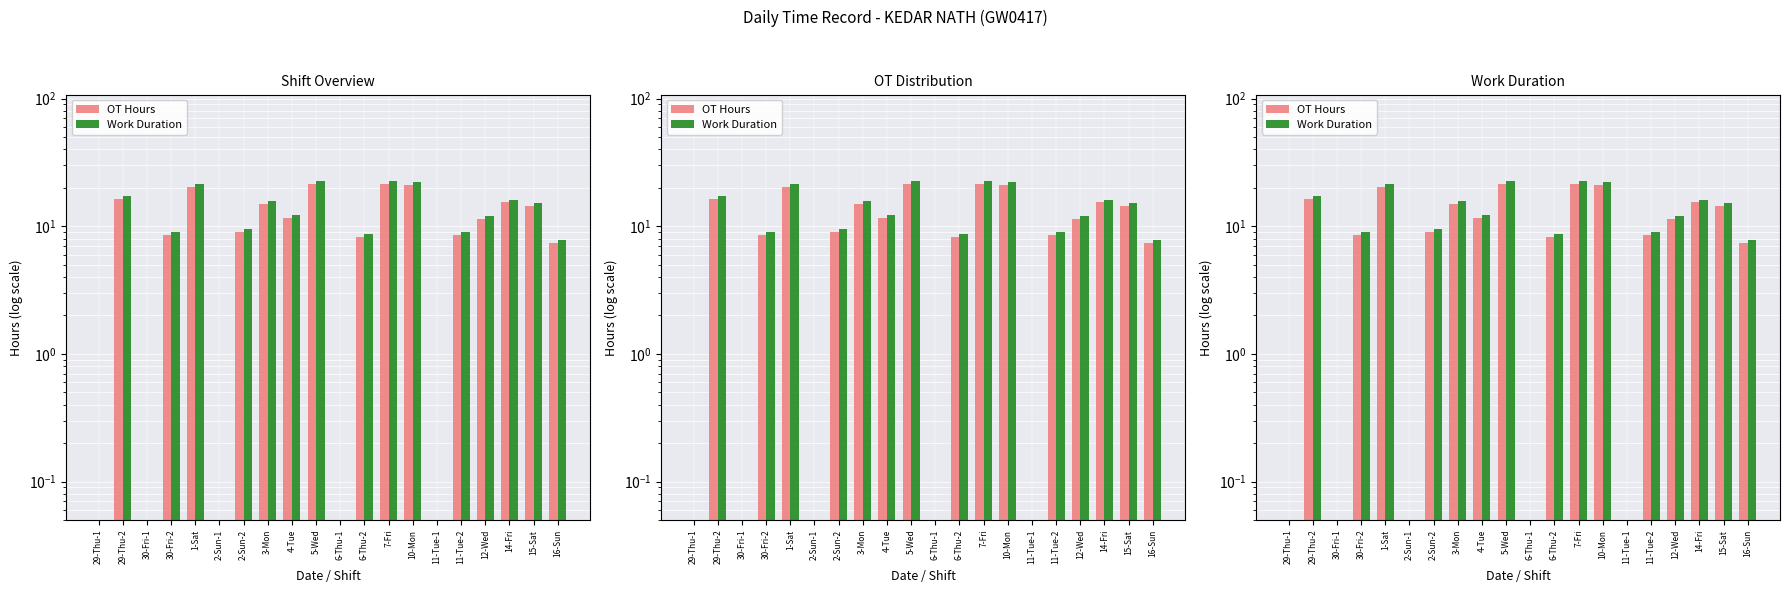

How many categories are shown in the chart?

20